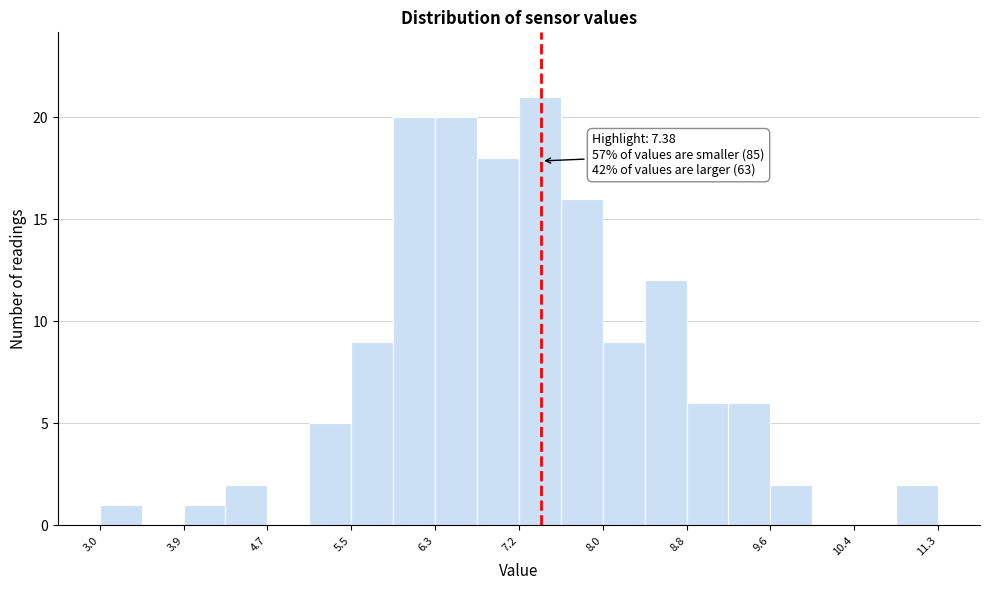

Which range on the x-axis has the tallest bar?

7.2 to 7.6